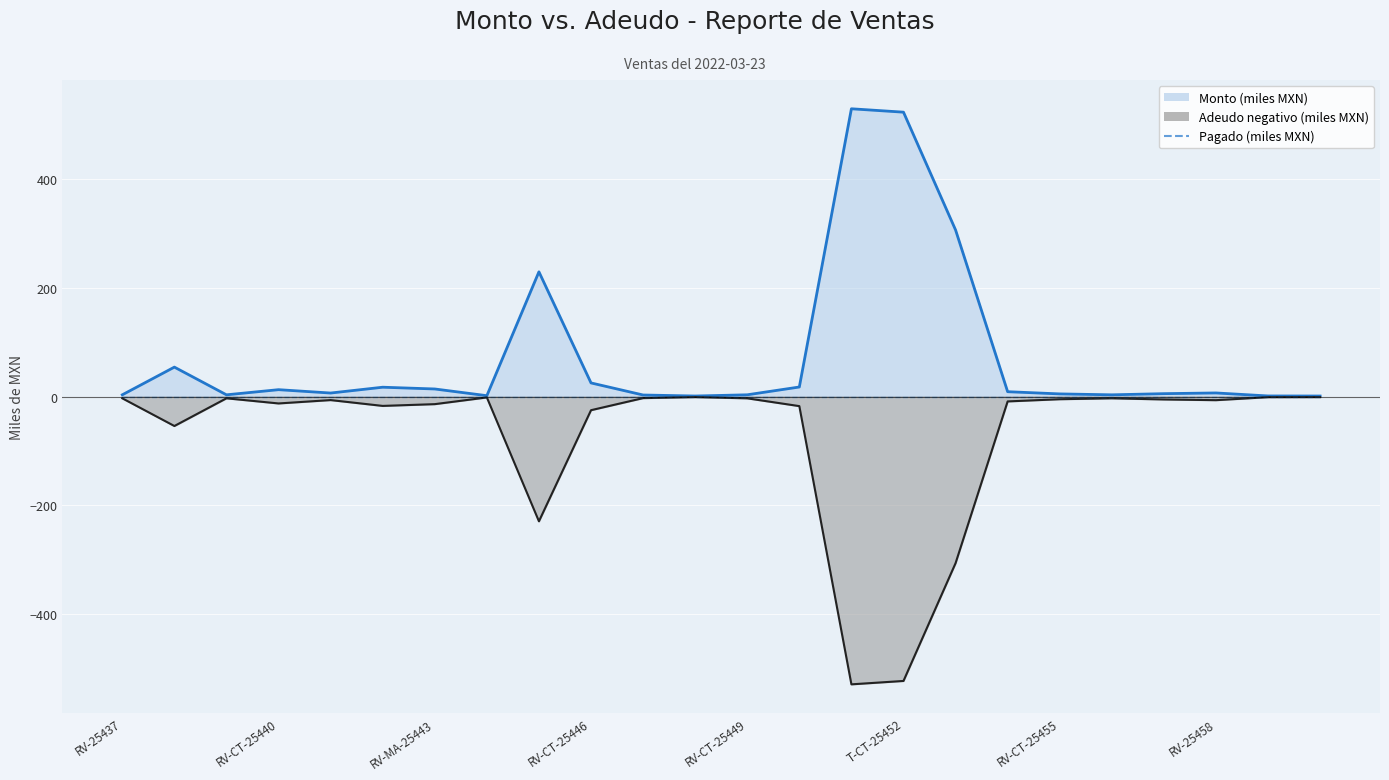

Is the value of Monto (miles MXN) at 21 greater than the value of Adeudo negativo (miles MXN) at 13?

Yes